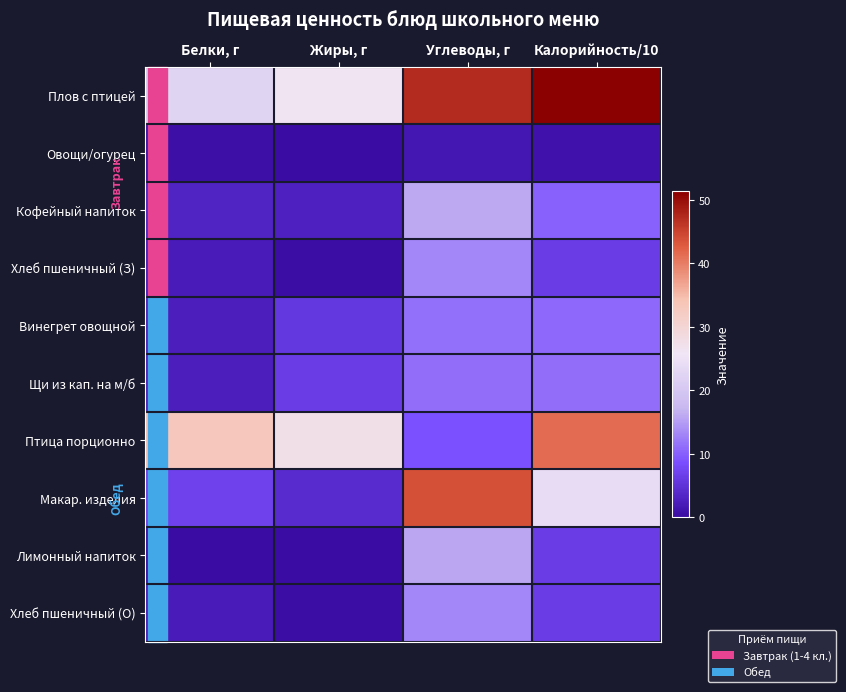

Reading right to left, what are all the values shown in this chart?

Плов с птицей: Калорийность/10=51.4	Углеводы, г=47.2	Жиры, г=26.1	Белки, г=22.4
Овощи/огурец: Калорийность/10=0.9	Углеводы, г=1.5	Жиры, г=0.1	Белки, г=0.4
Кофейный напиток: Калорийность/10=10.1	Углеводы, г=15.9	Жиры, г=2.7	Белки, г=3.2
Хлеб пшеничный (З): Калорийность/10=6.3	Углеводы, г=13.1	Жиры, г=0.2	Белки, г=2.0
Винегрет овощной: Калорийность/10=10.7	Углеводы, г=11.3	Жиры, г=5.8	Белки, г=2.5
Щи из кап. на м/б: Калорийность/10=11.2	Углеводы, г=11.1	Жиры, г=6.4	Белки, г=2.4
Птица порционно: Калорийность/10=41.4	Углеводы, г=8.8	Жиры, г=27.3	Белки, г=33.1
Макар. изделия: Калорийность/10=23.9	Углеводы, г=43.7	Жиры, г=4.1	Белки, г=6.8
Лимонный напиток: Калорийность/10=6.3	Углеводы, г=15.7	Жиры, г=0.0	Белки, г=0.1
Хлеб пшеничный (О): Калорийность/10=6.3	Углеводы, г=13.1	Жиры, г=0.2	Белки, г=2.0